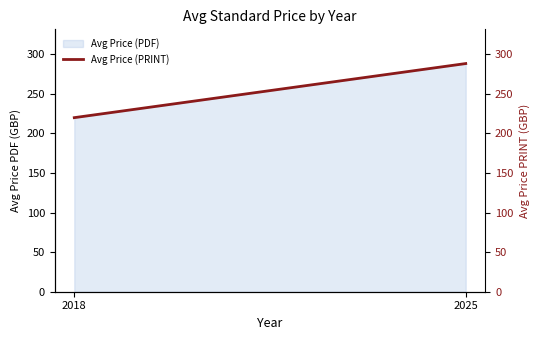

What is the value of the 2nd point from the left?

288.4